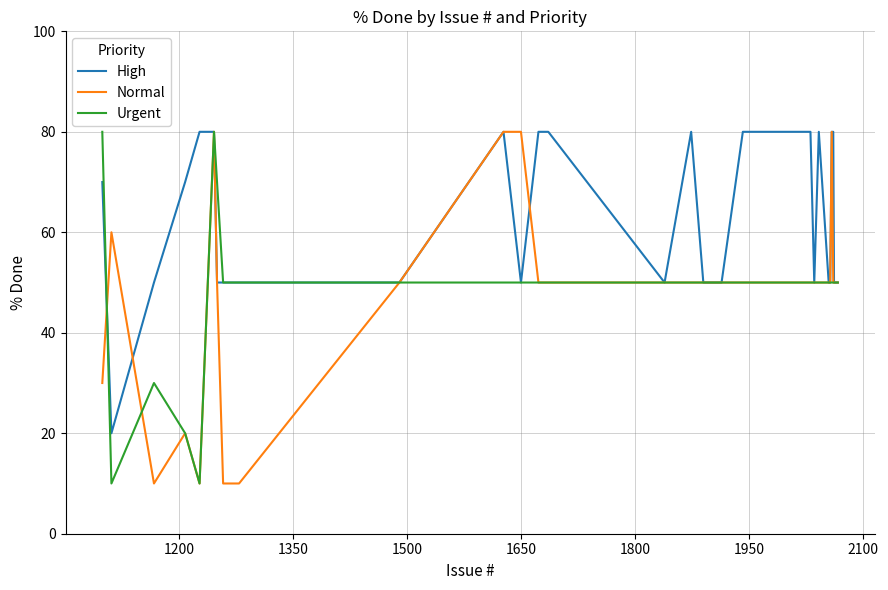

What is the maximum value for High?

80